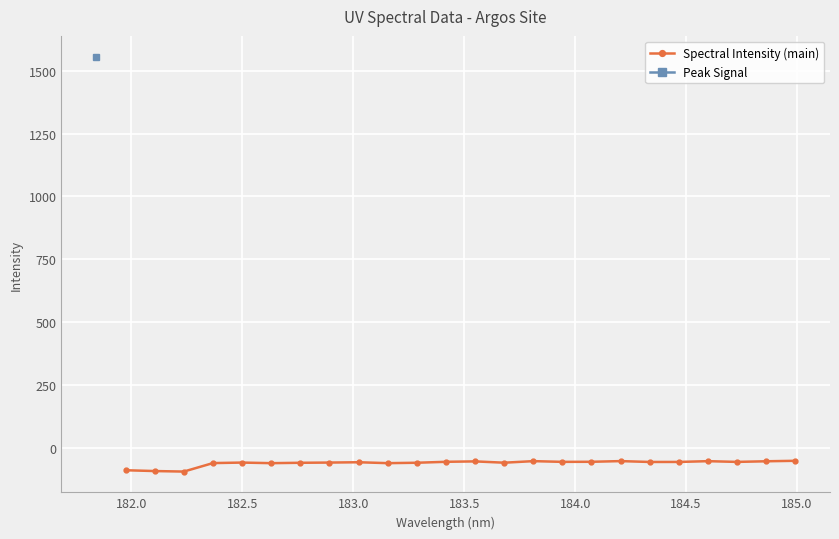

True or false: Spectral Intensity (main) has more than 1 interior local peaks.

True